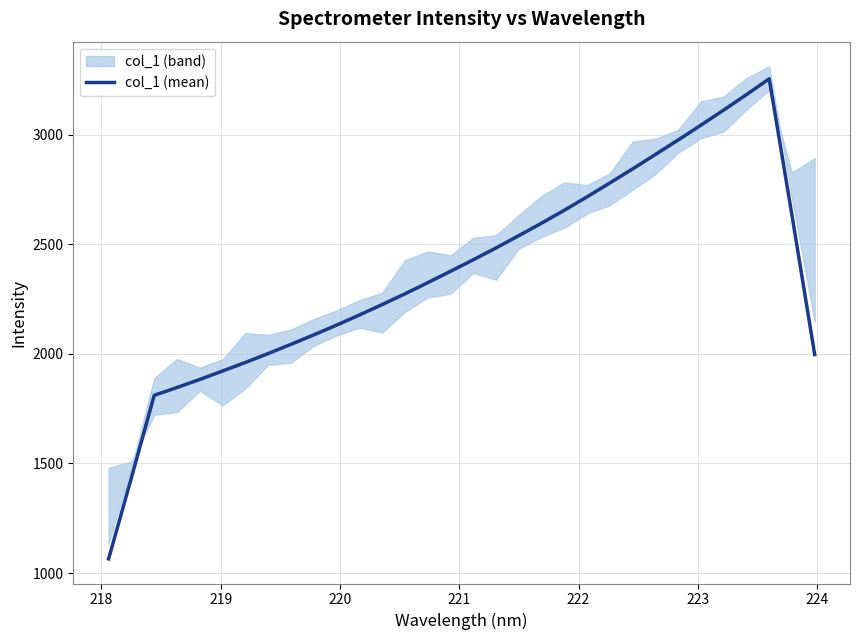

Is this an area chart (filled region under the line)?

No